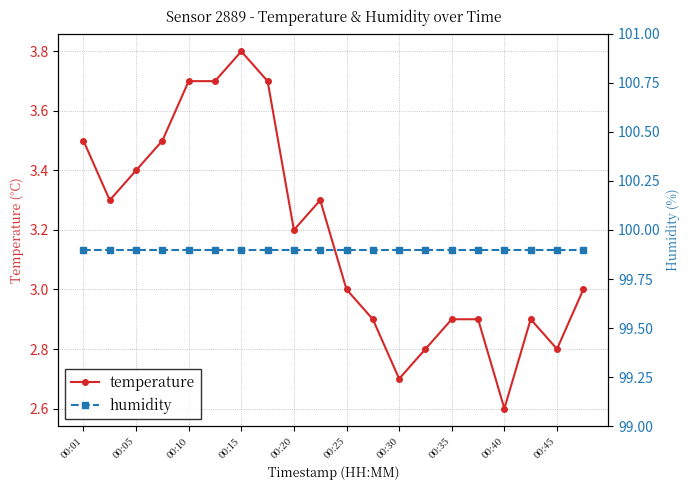

At which label does temperature reach its peak?

00:15